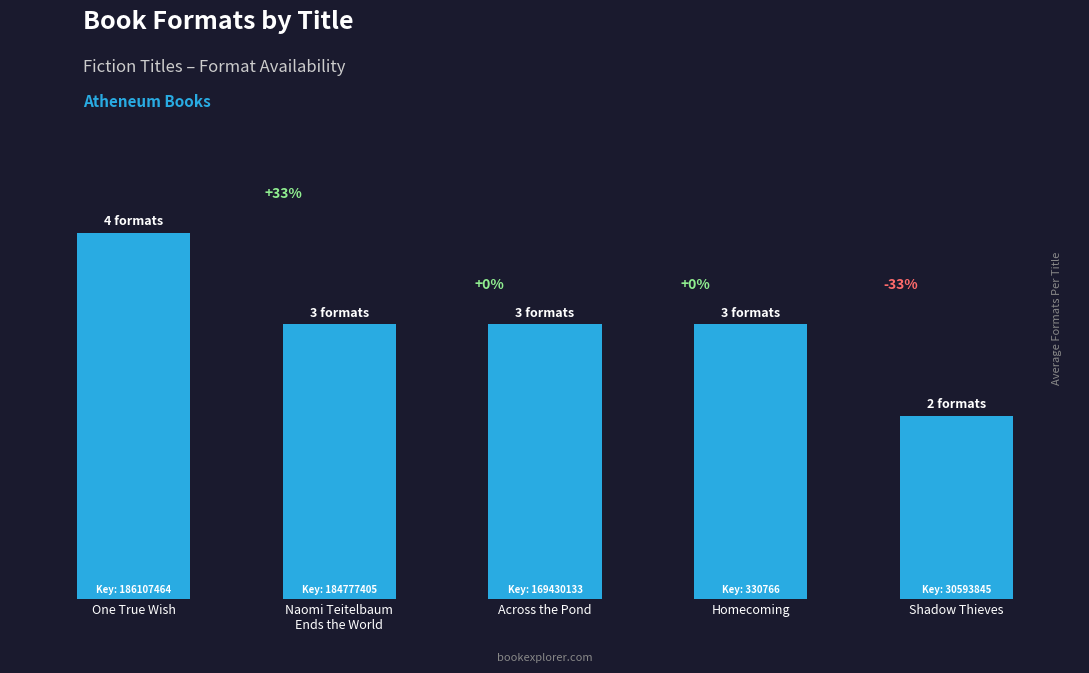

Between Naomi Teitelbaum
Ends the World and Across the Pond, which is larger?

Naomi Teitelbaum
Ends the World